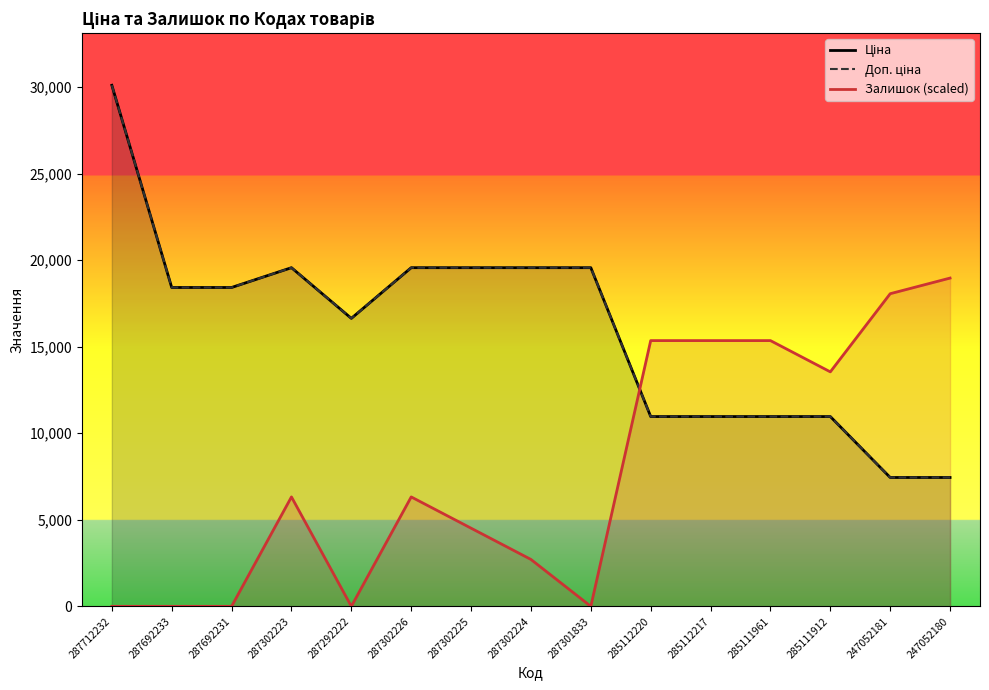

True or false: Доп. ціна has more than 1 interior local peaks.

False